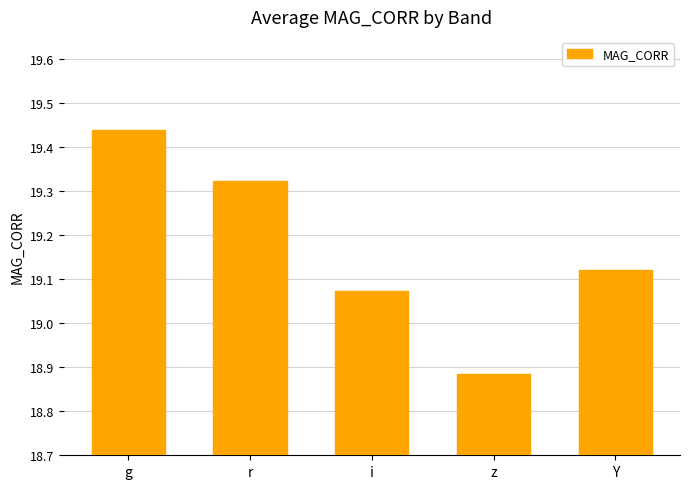

Which category has the lowest value across all series?

z